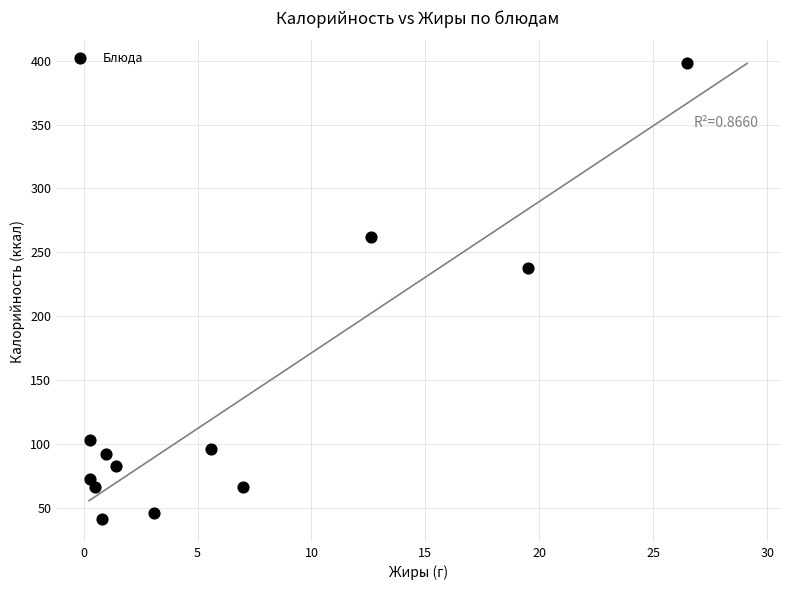

What Y value in the scatter plot is closest to 219?

238.0